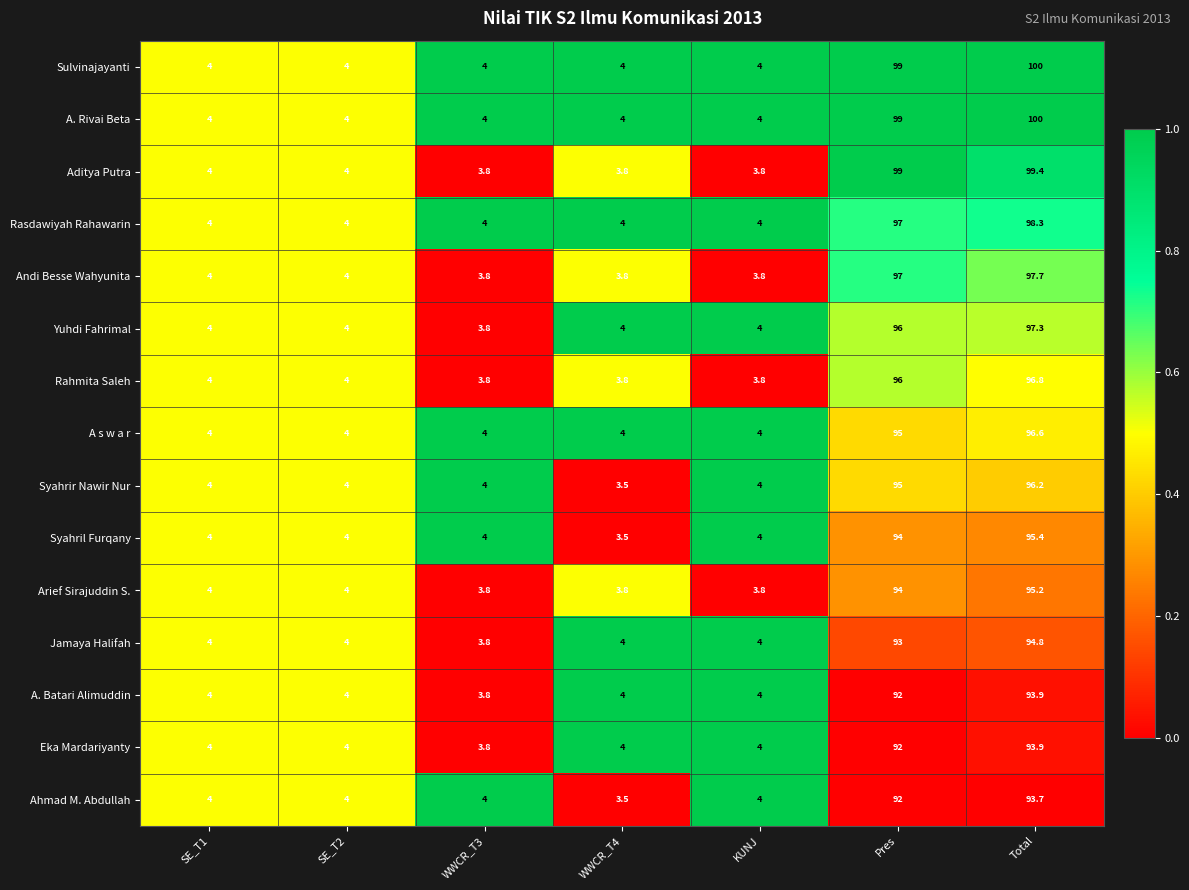

What is the difference between the highest and lowest values at Total?

6.3